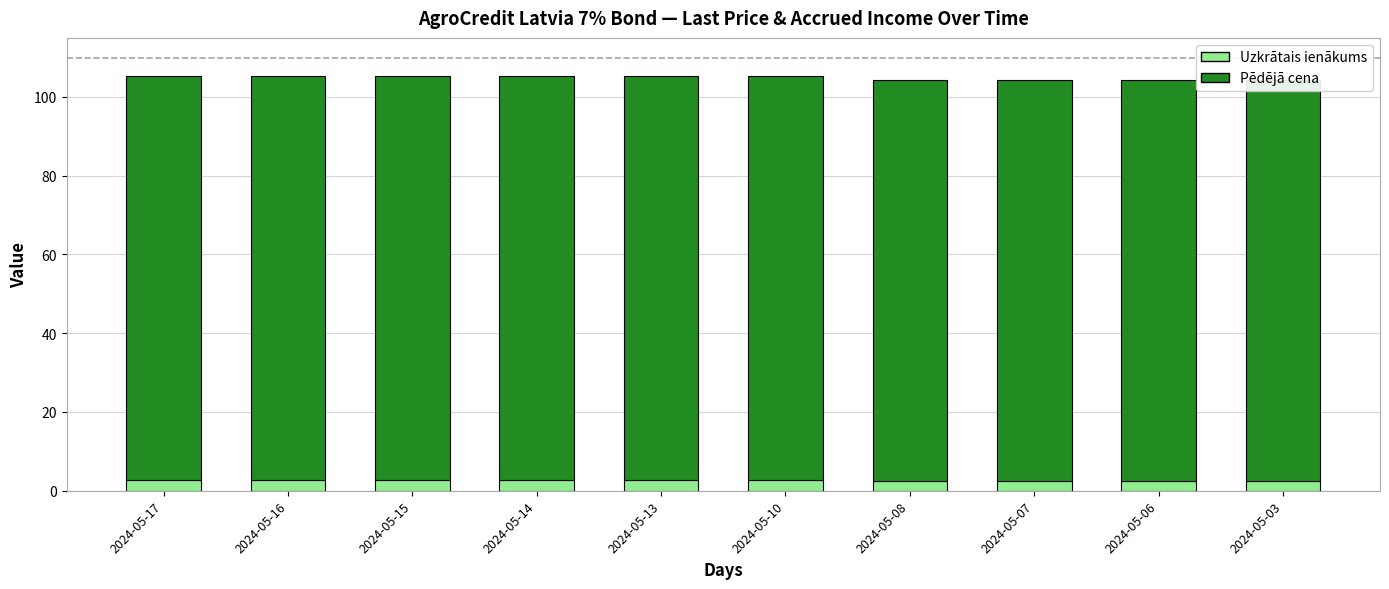

What is the value of the Pēdējā cena bar at the 6th from the left?

102.6